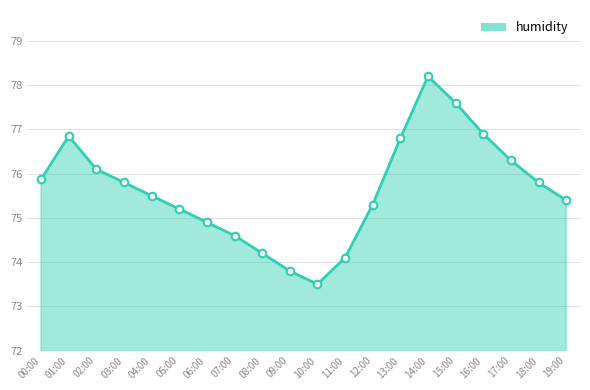

Approximately how many times larger is the value at 00:00 compared to 07:00?

1.0